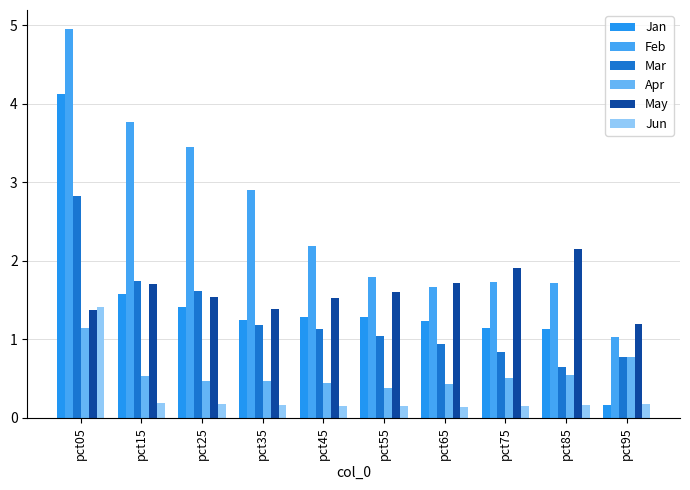

How many bars are there in total?

60